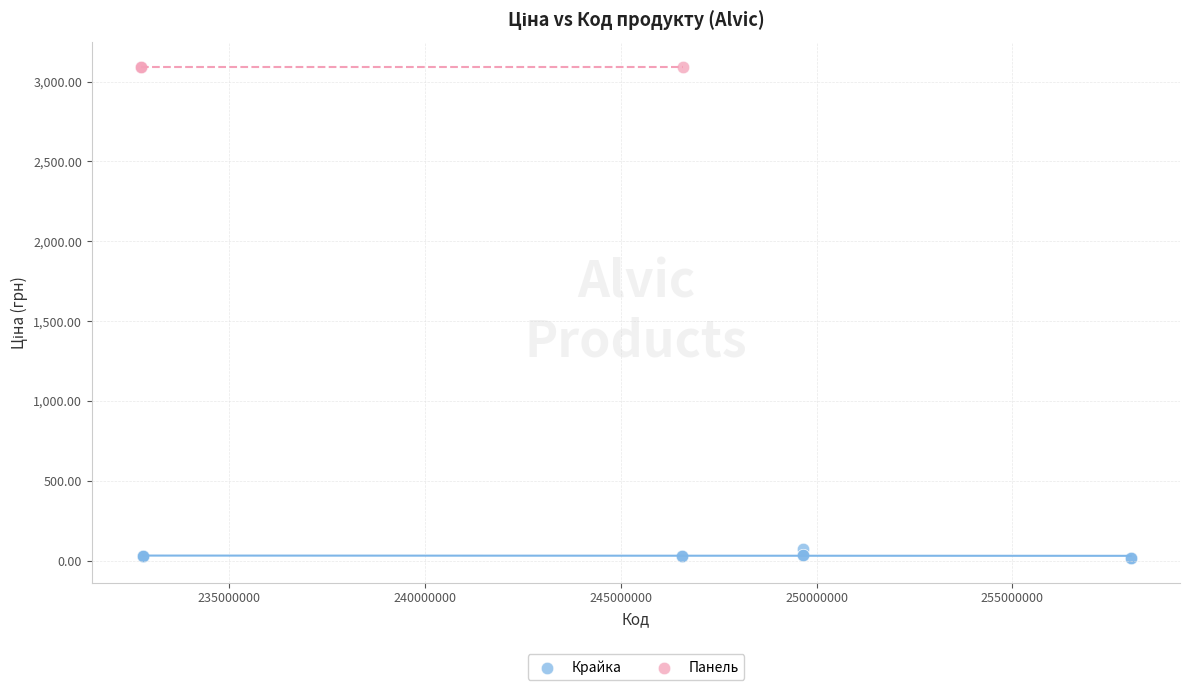

Which series contains the lowest Y value?

Крайка